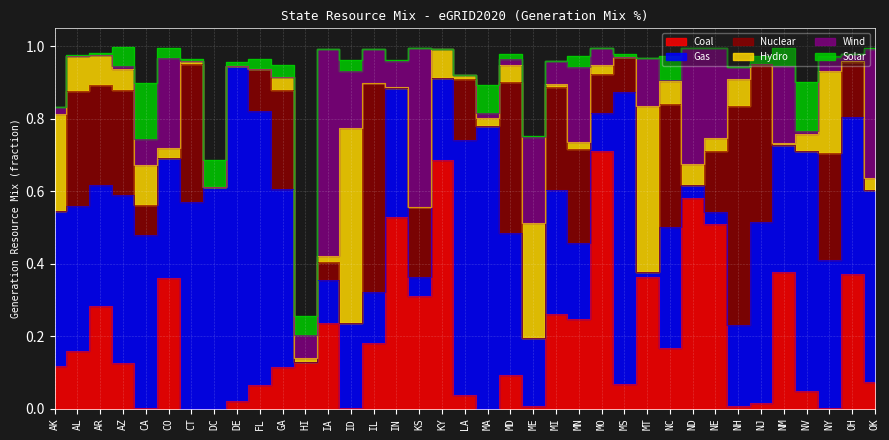

Rank the series at AR from highest to lowest value.

Gas, Coal, Nuclear, Hydro, Solar, Wind